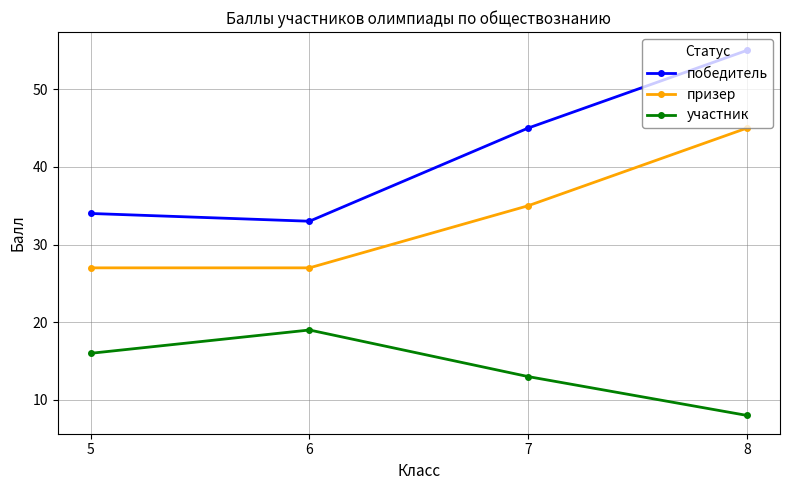

Read the победитель value at 5, to the nearest 5.

35